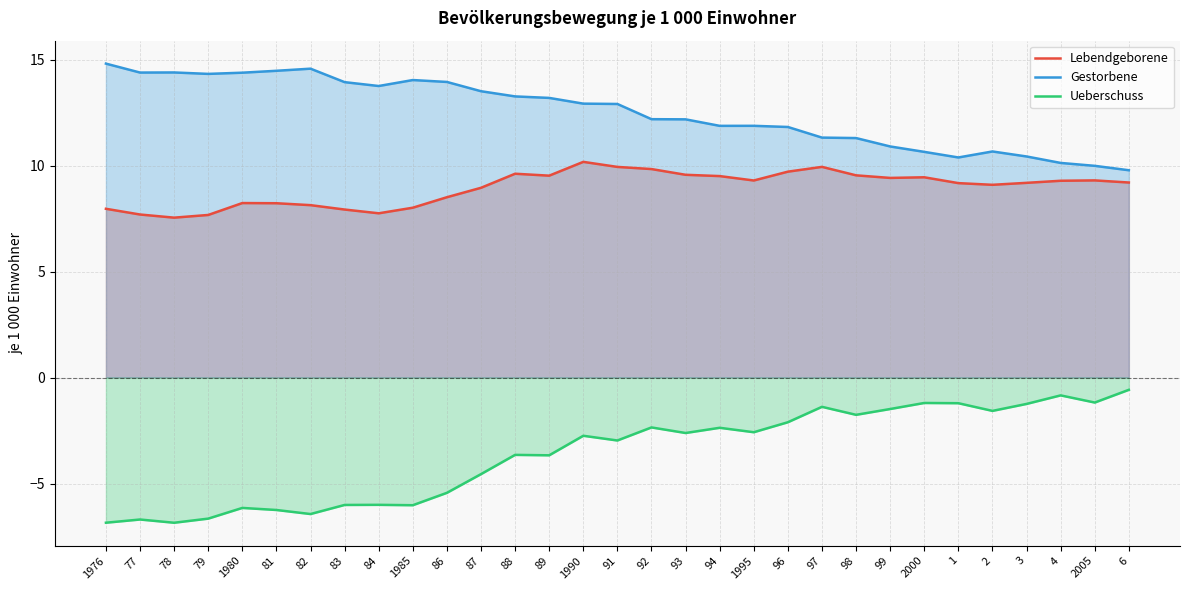

What is the label of the 1st point from the right?

6